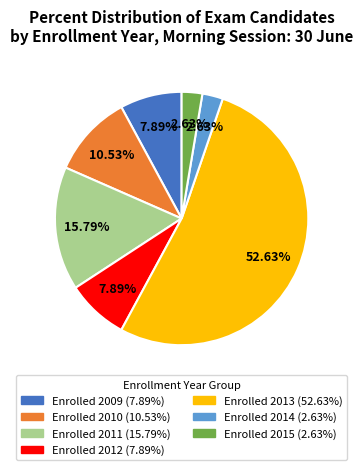

Is there a majority slice in this chart?

Yes